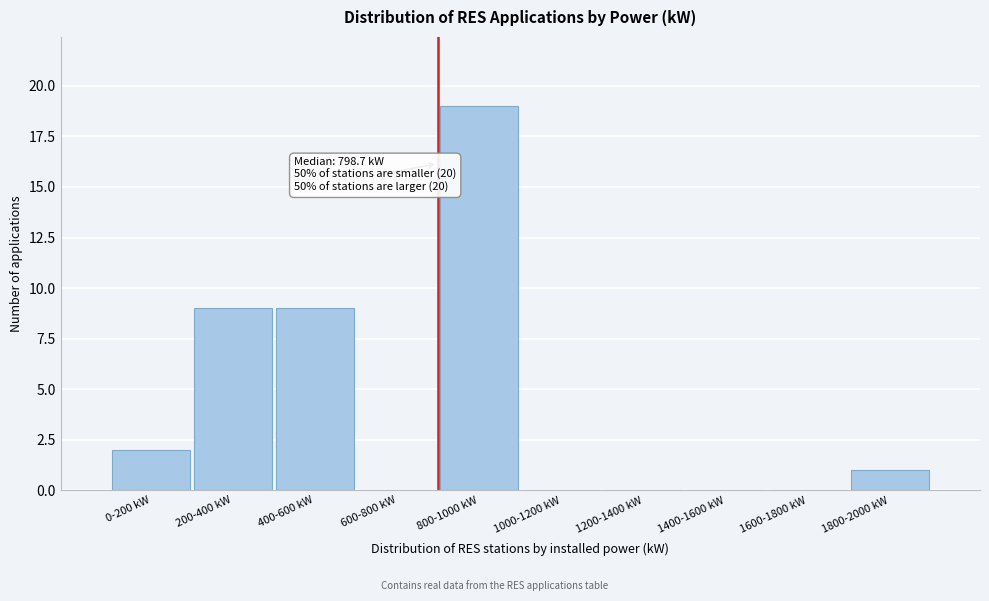

Reading left to right, transcribe all the data shown in this chart.

0-200 kW=2	200-400 kW=9	400-600 kW=9	600-800 kW=0	800-1000 kW=19	1000-1200 kW=0	1200-1400 kW=0	1400-1600 kW=0	1600-1800 kW=0	1800-2000 kW=1